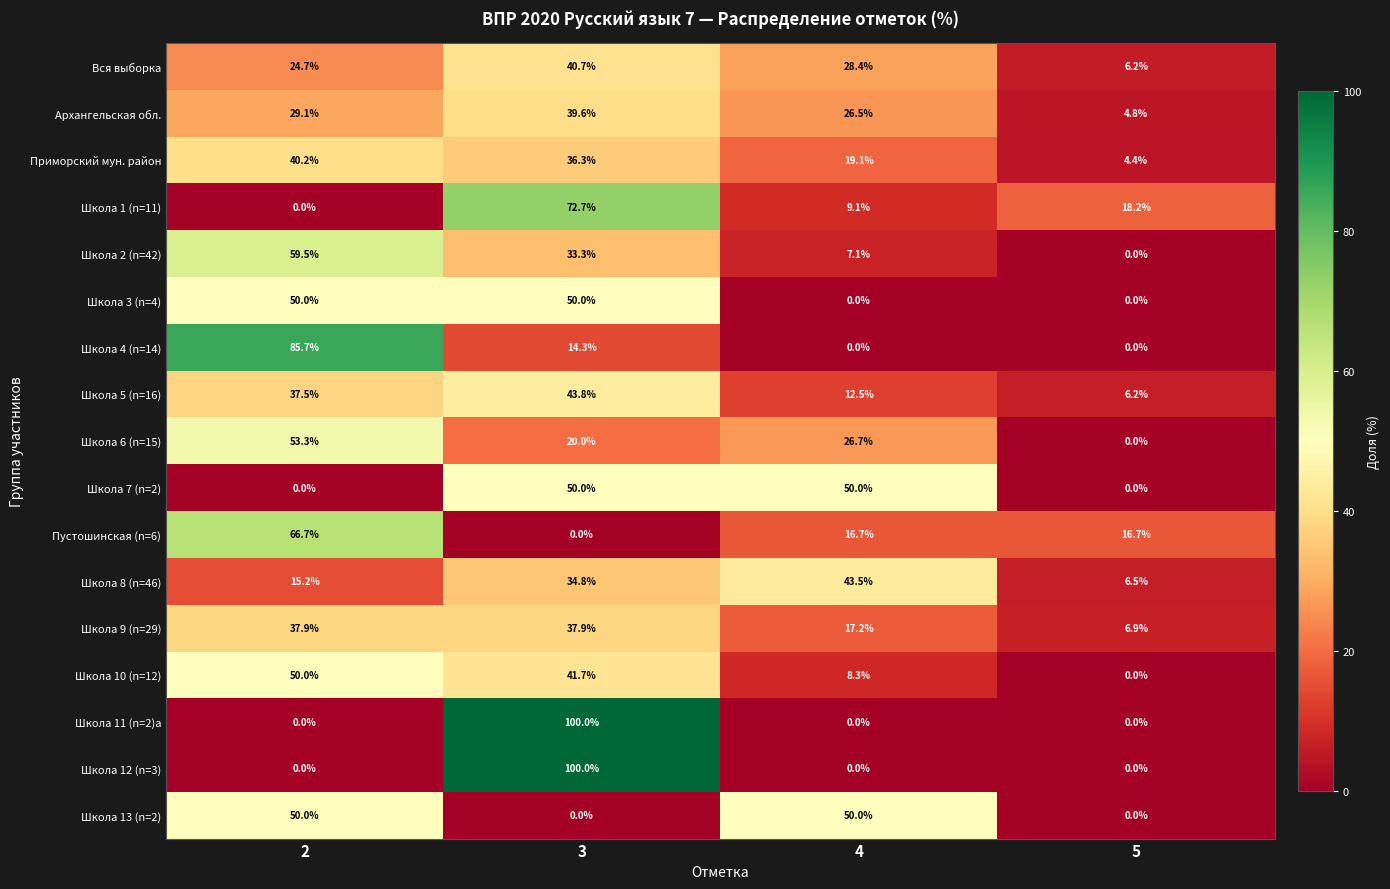

What is the average value of the Школа 9 (n=29) series?

25.0